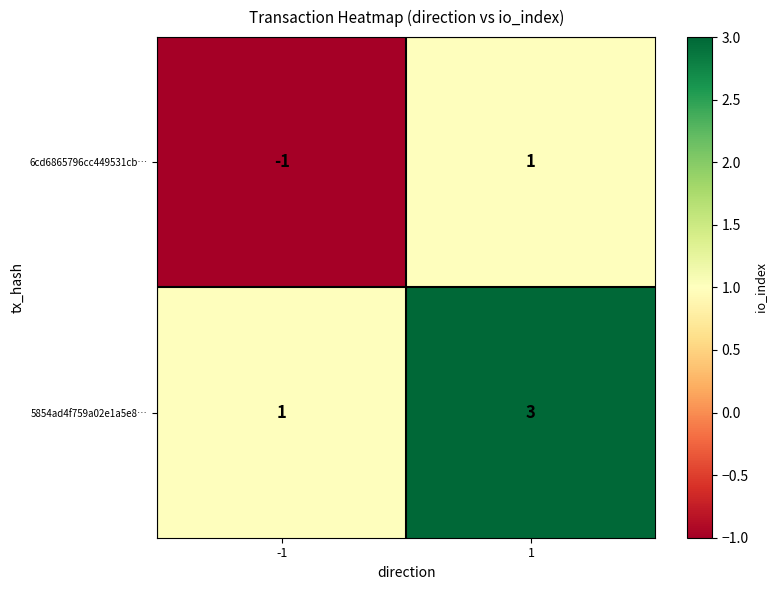

Reading left to right, transcribe all the data shown in this chart.

6cd6865796cc449531cb…: -1	1
5854ad4f759a02e1a5e8…: 1	3